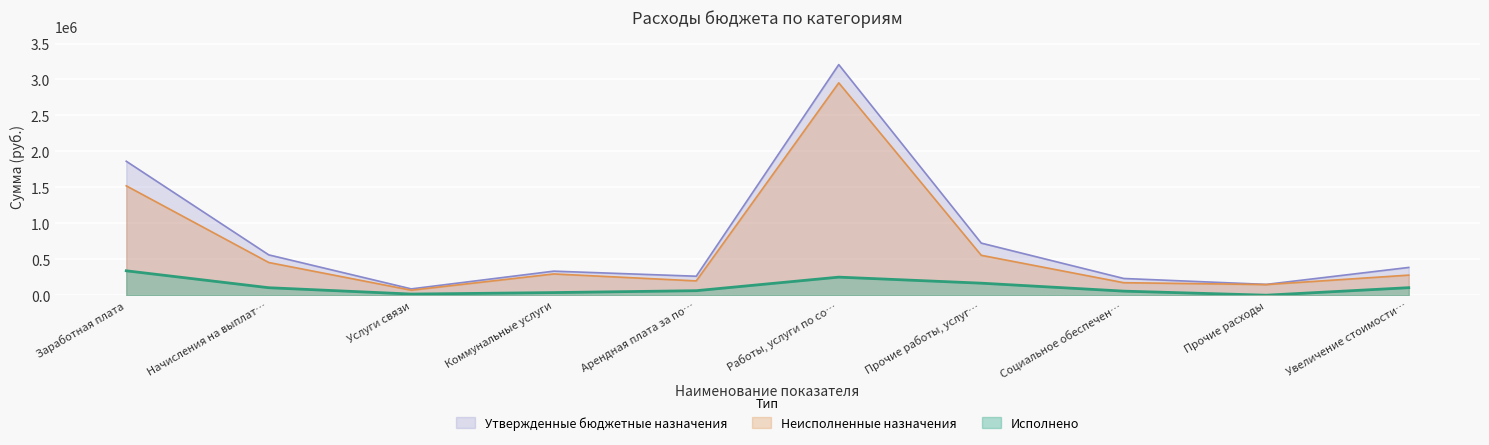

True or false: Утвержденные бюджетные назначения has a value of 1863788.0 at Заработная плата.

True